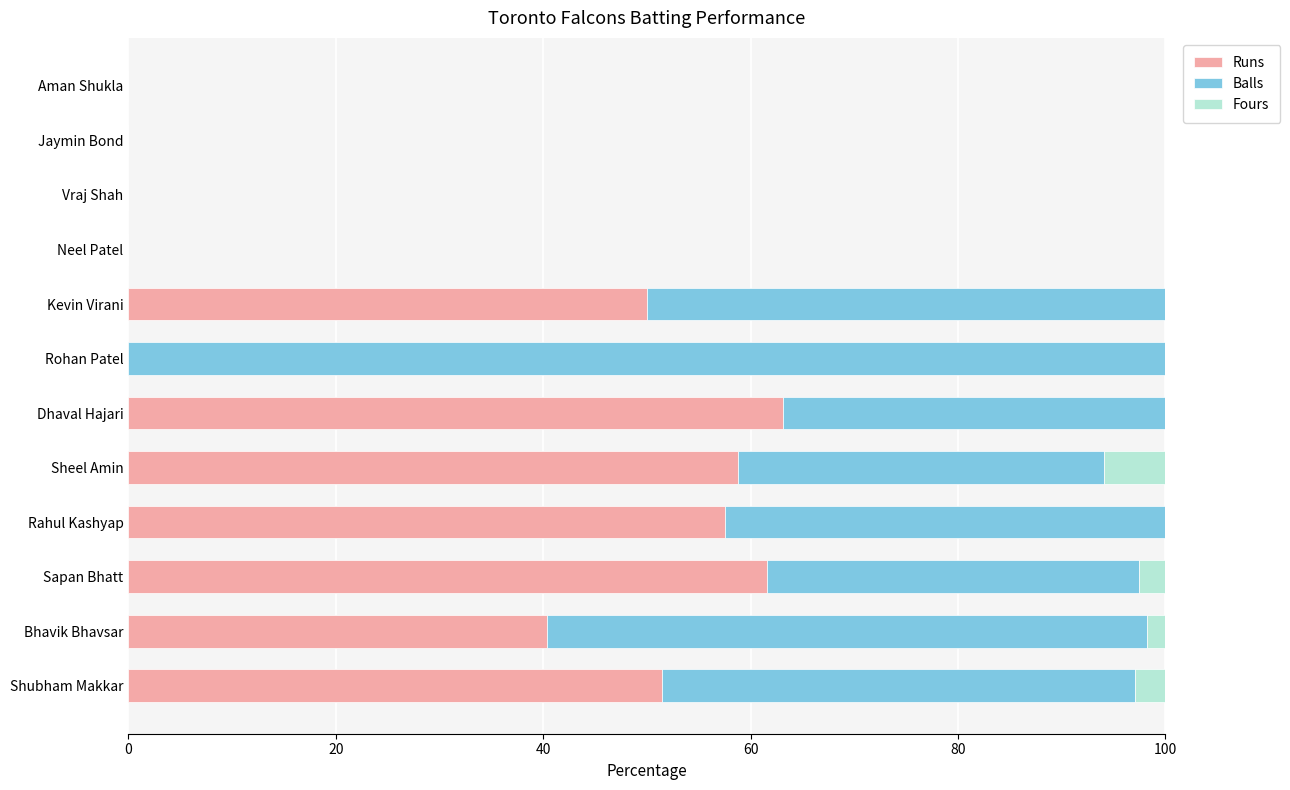

What value does the Runs series have at Kevin Virani?

50.0